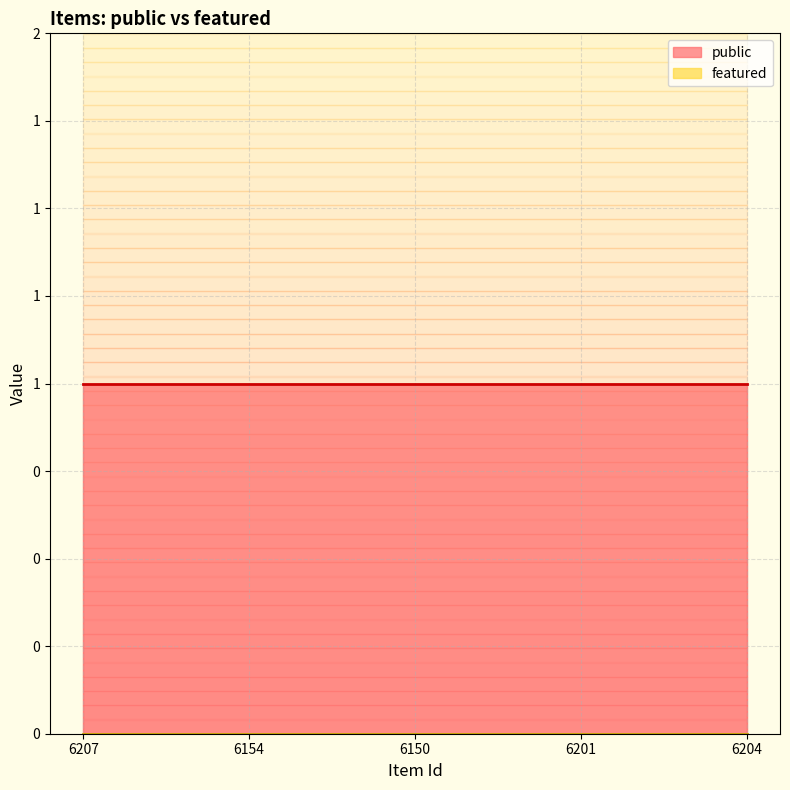

True or false: featured and public intersect in this chart.

False